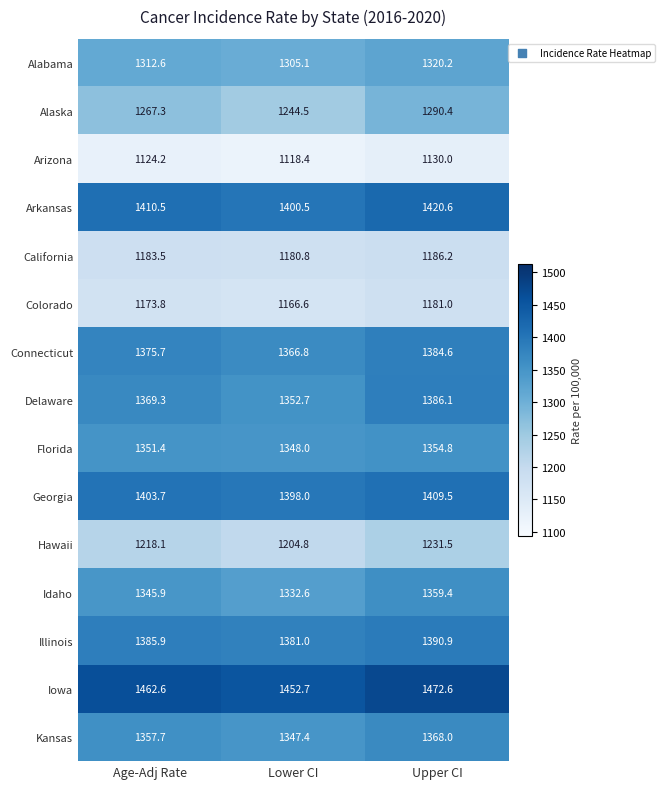

Which series has the largest range (max minus min)?

Alaska